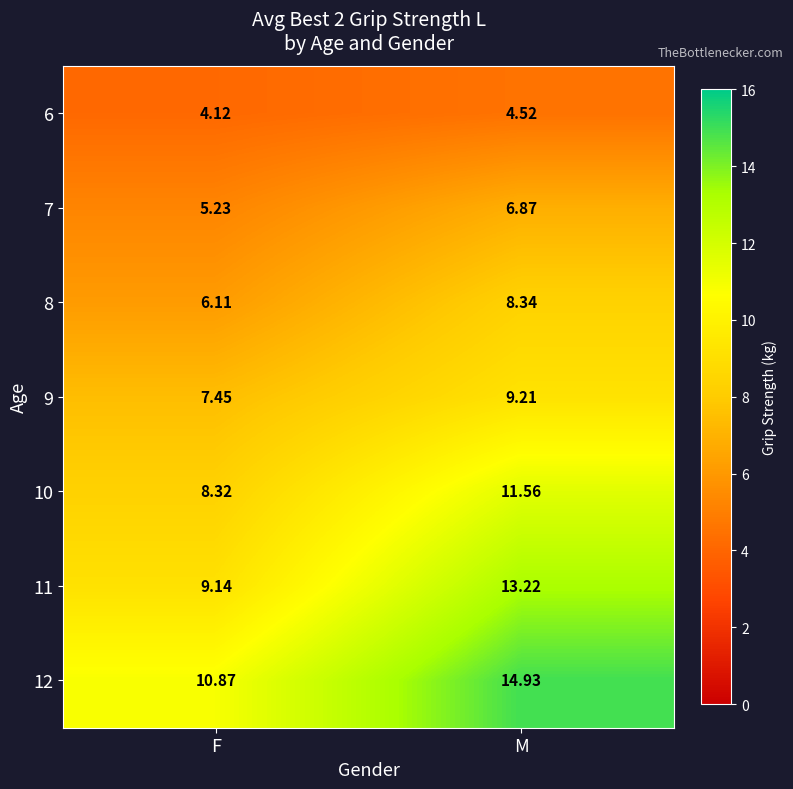

Which category has the lowest value across all series?

F